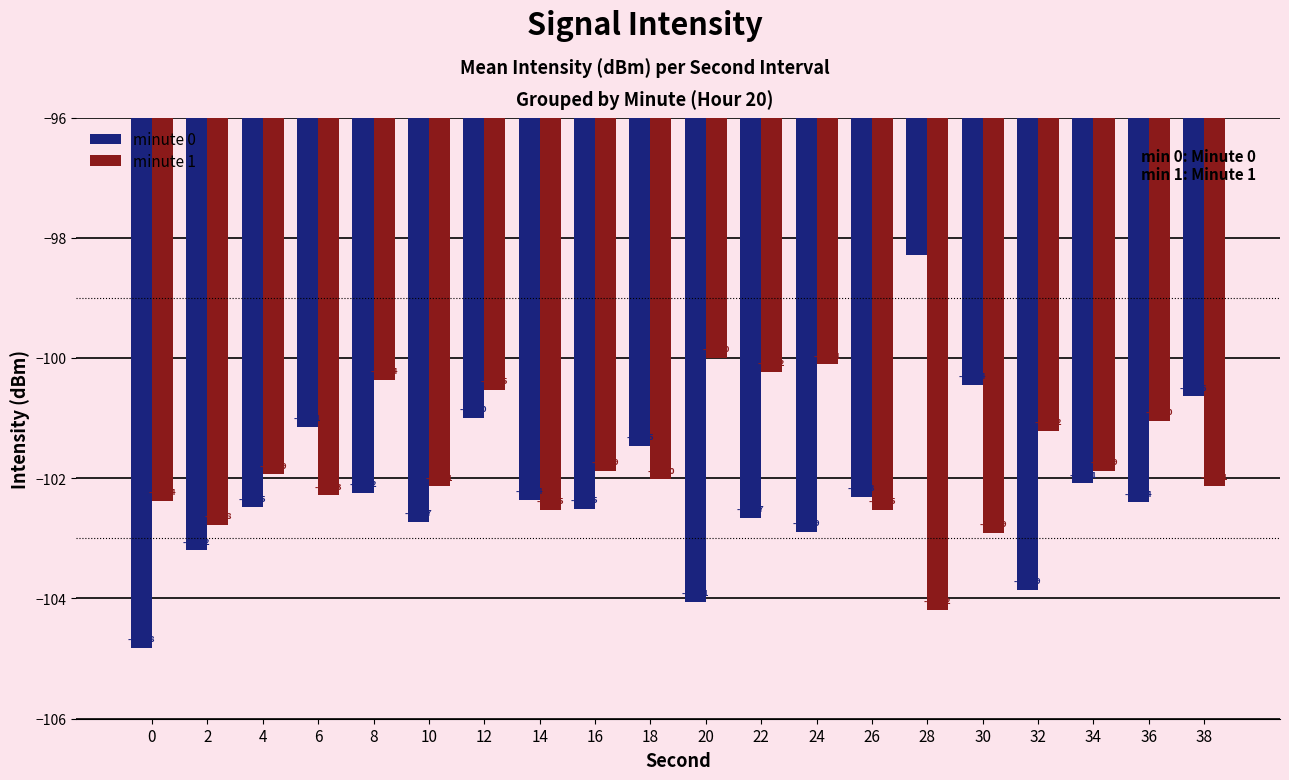

List the series in order of their peak value, lowest first.

minute 1, minute 0